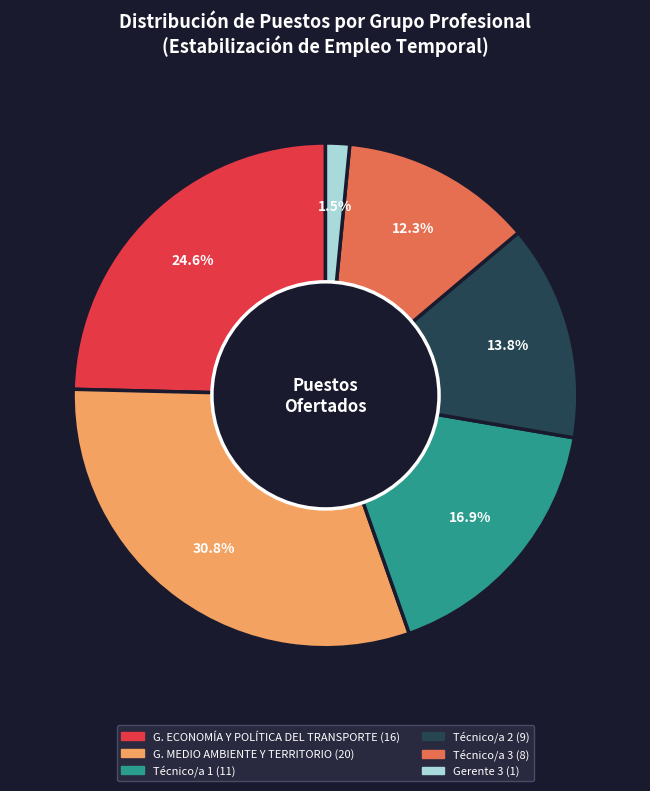

Is there any slice that represents more than half of the pie?

No